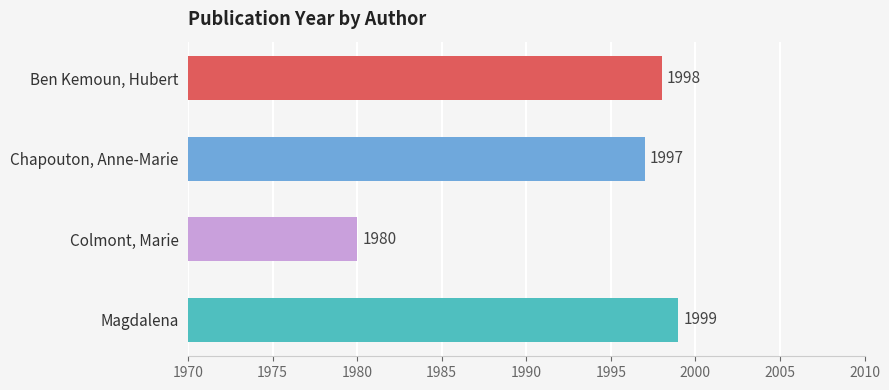

How many data points are less than 1998?

2